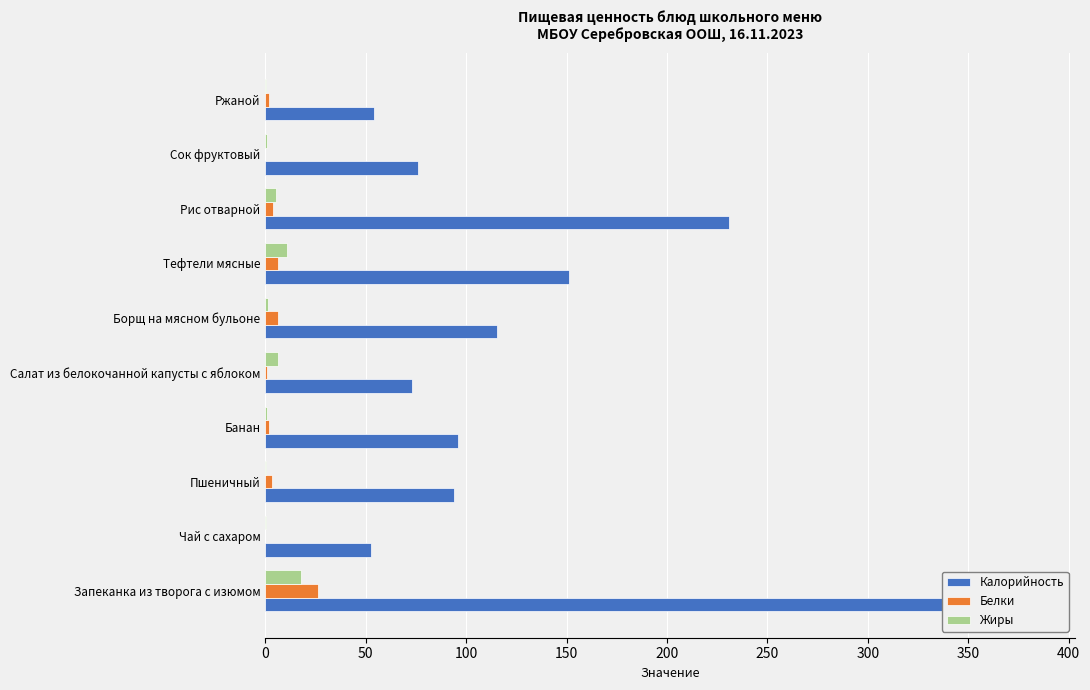

Which series changed the most between Пшеничный and Ржаной?

Калорийность